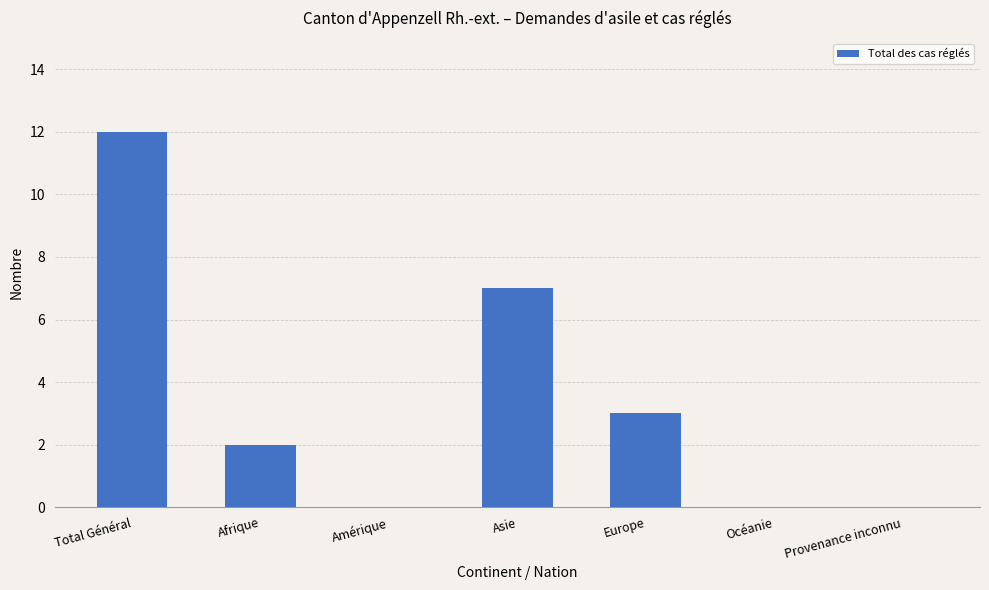

Are the bars horizontal?

No